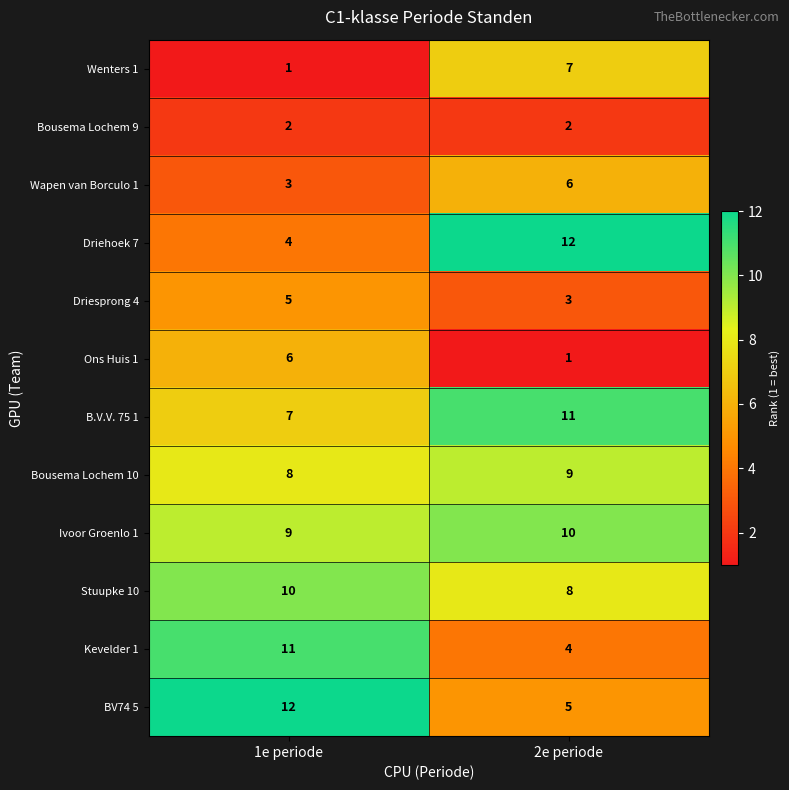

How many data points in BV74 5 are less than 12?

1